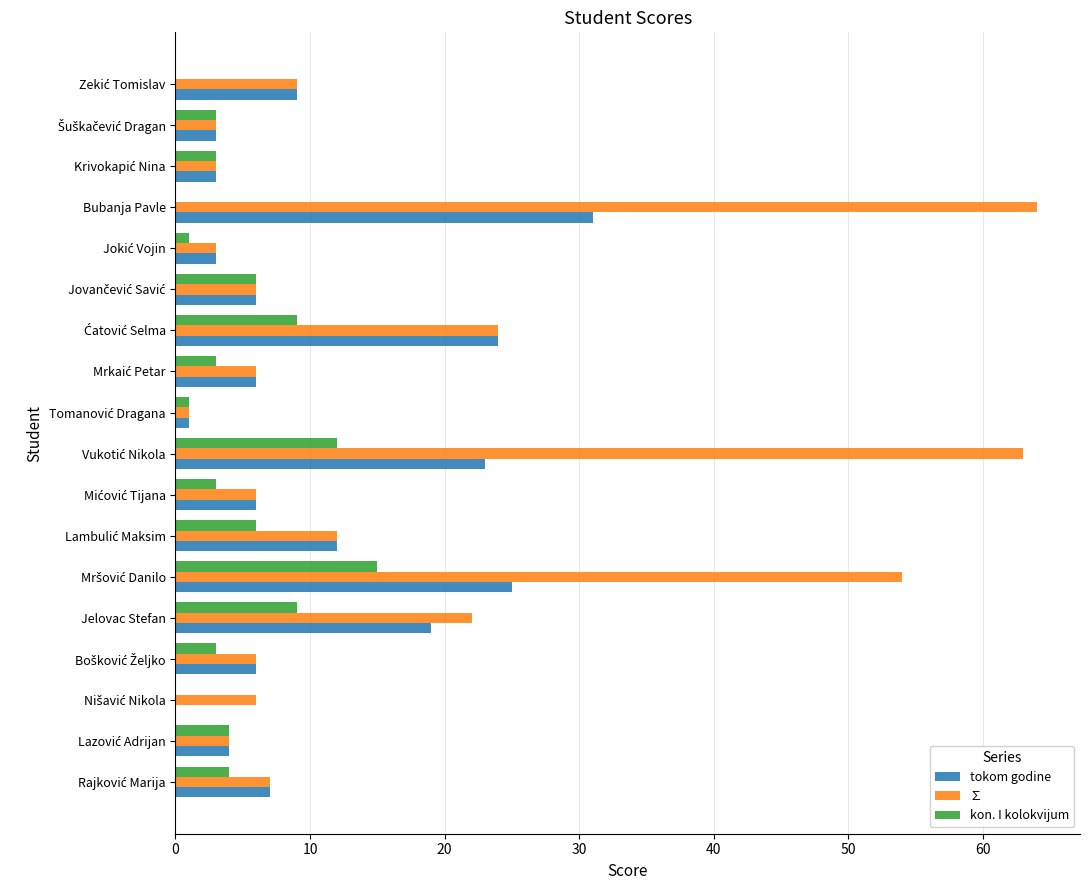

What is the sum of all ∑ values?

299